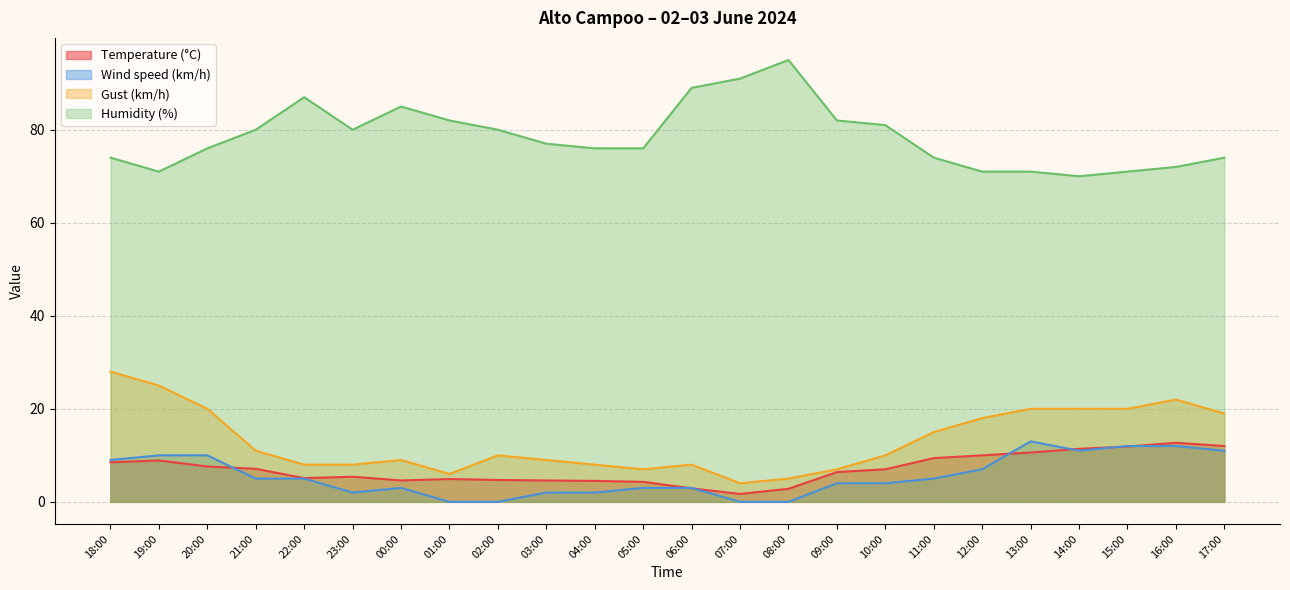

True or false: Gust (km/h) and Wind speed (km/h) intersect in this chart.

False